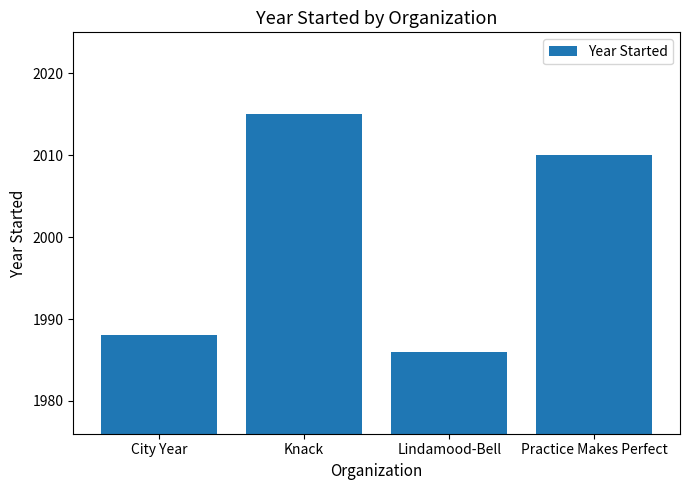

Reading left to right, transcribe all the data shown in this chart.

City Year=1988	Knack=2015	Lindamood-Bell=1986	Practice Makes Perfect=2010